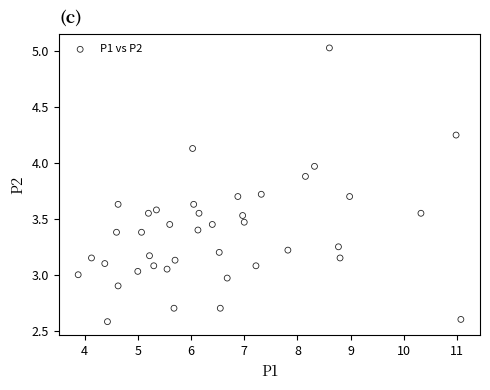

What is the range of X values (max minus min)?

7.2